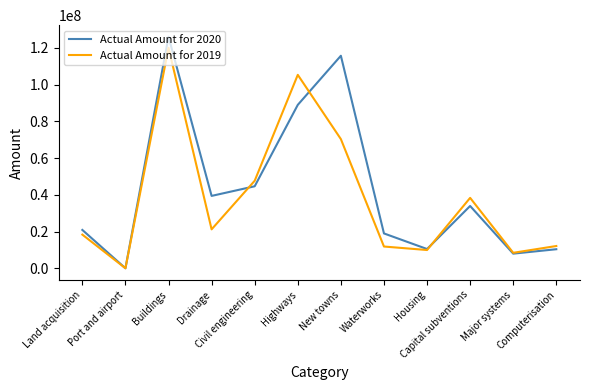

At Highways, list the series in order from smallest to largest.

Actual Amount for 2020, Actual Amount for 2019